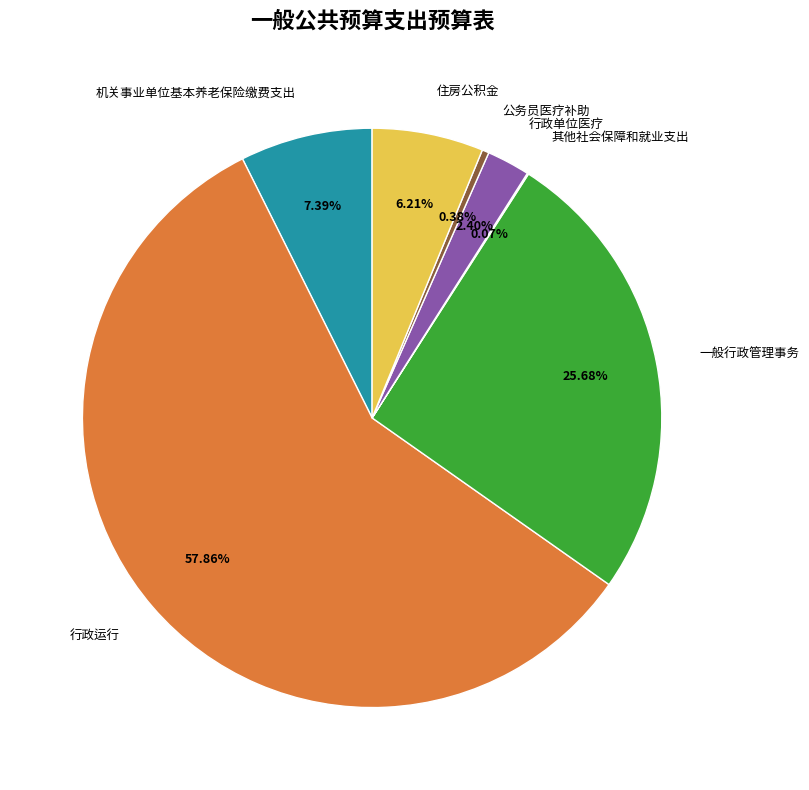

Do 机关事业单位基本养老保险缴费支出 and 公务员医疗补助 together represent more than half of the pie?

No